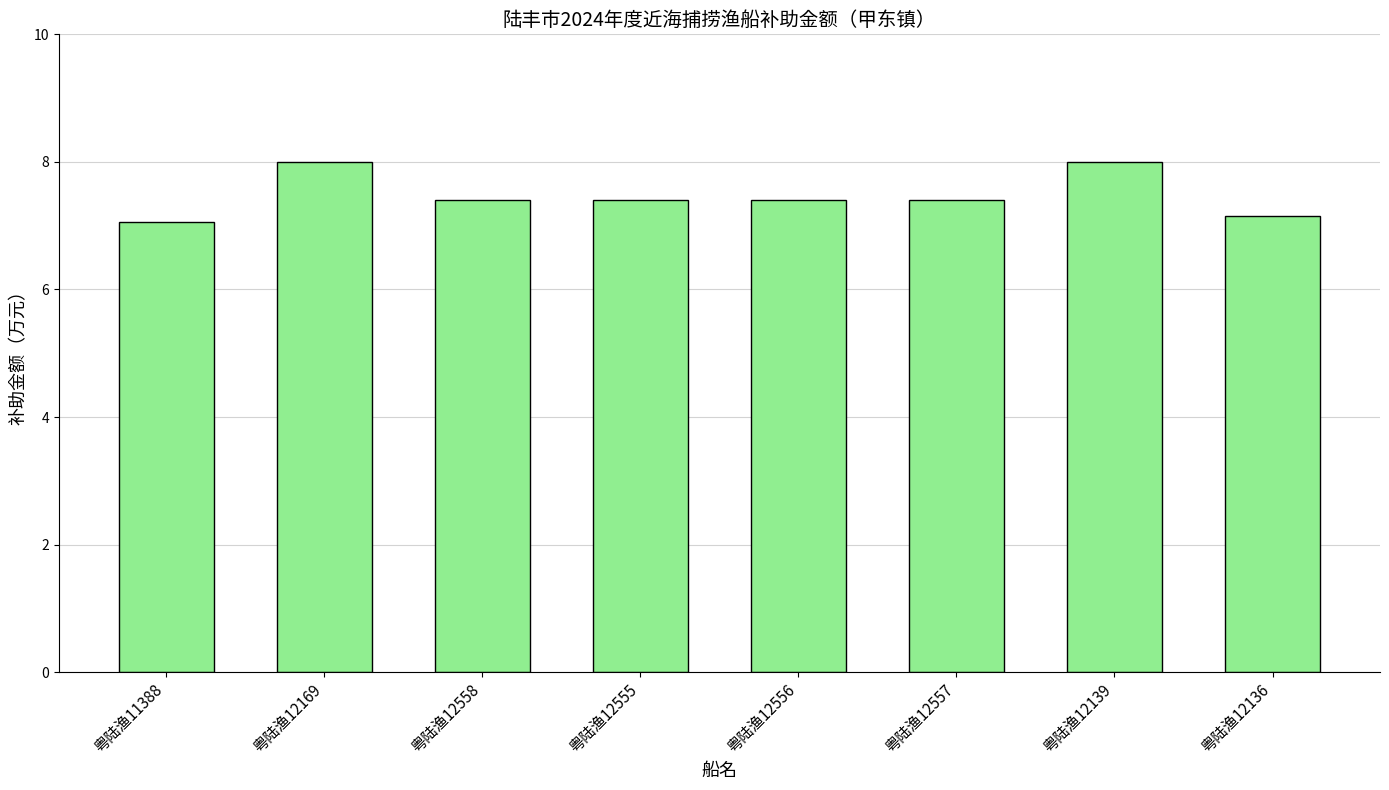

What is the minimum value shown in the chart?

7.1